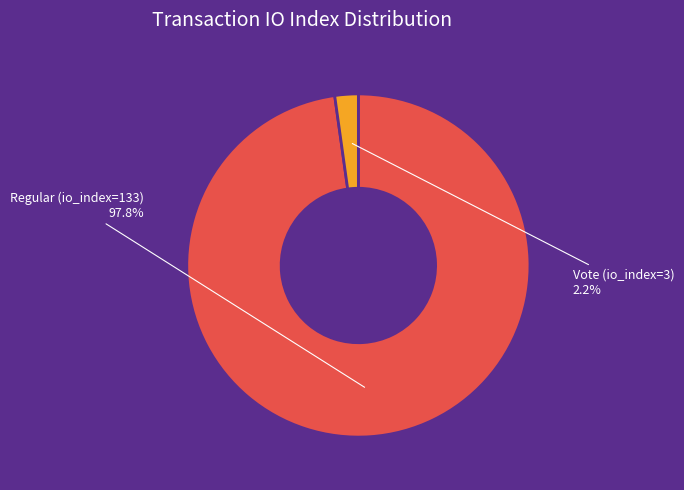

Is Regular (io_index=133) the majority of the pie?

Yes